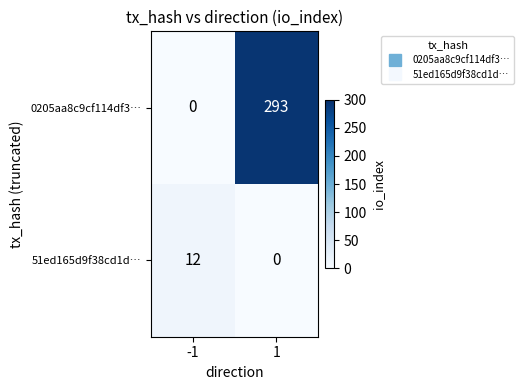

What is the difference between the 0205aa8c9cf114df3… values at 1 and -1?

293